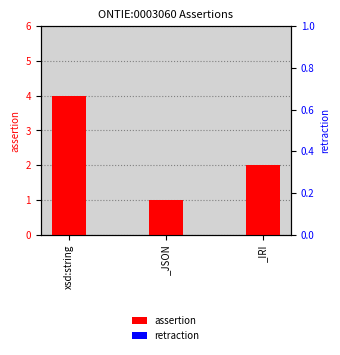

Reading left to right, transcribe all the data shown in this chart.

assertion: 4	1	2
retraction: 0	0	0